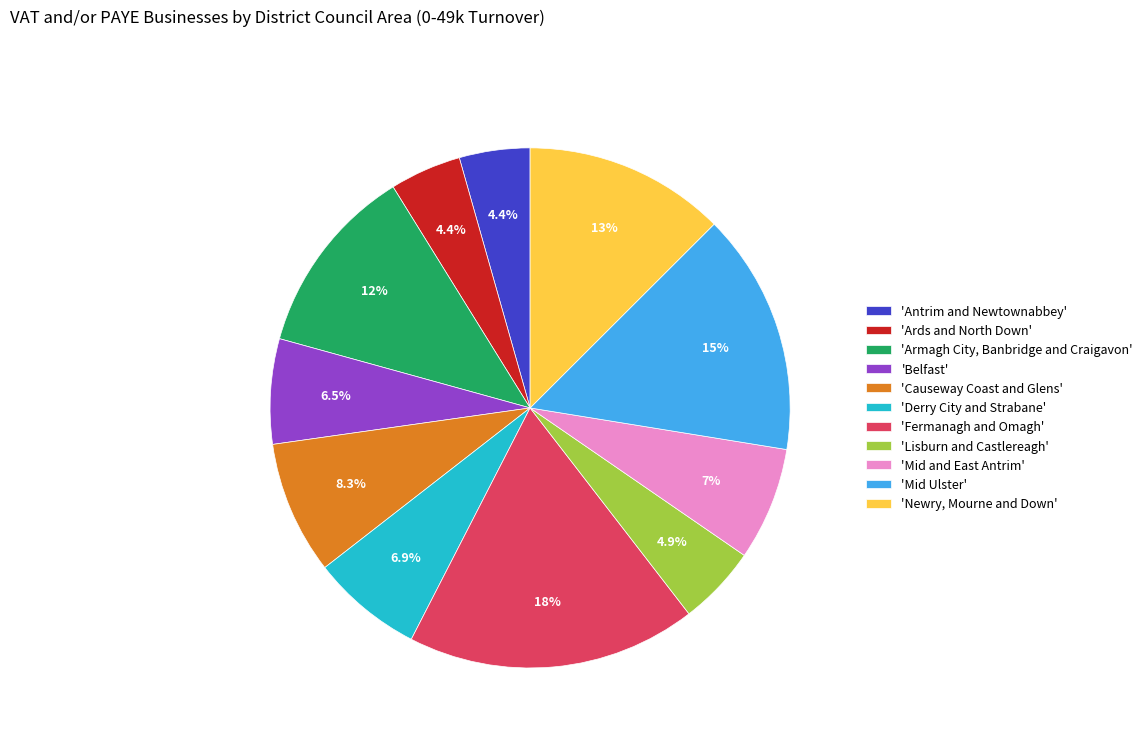

What is the ratio of the value at 'Fermanagh and Omagh' to the value at 'Derry City and Strabane'?

2.6